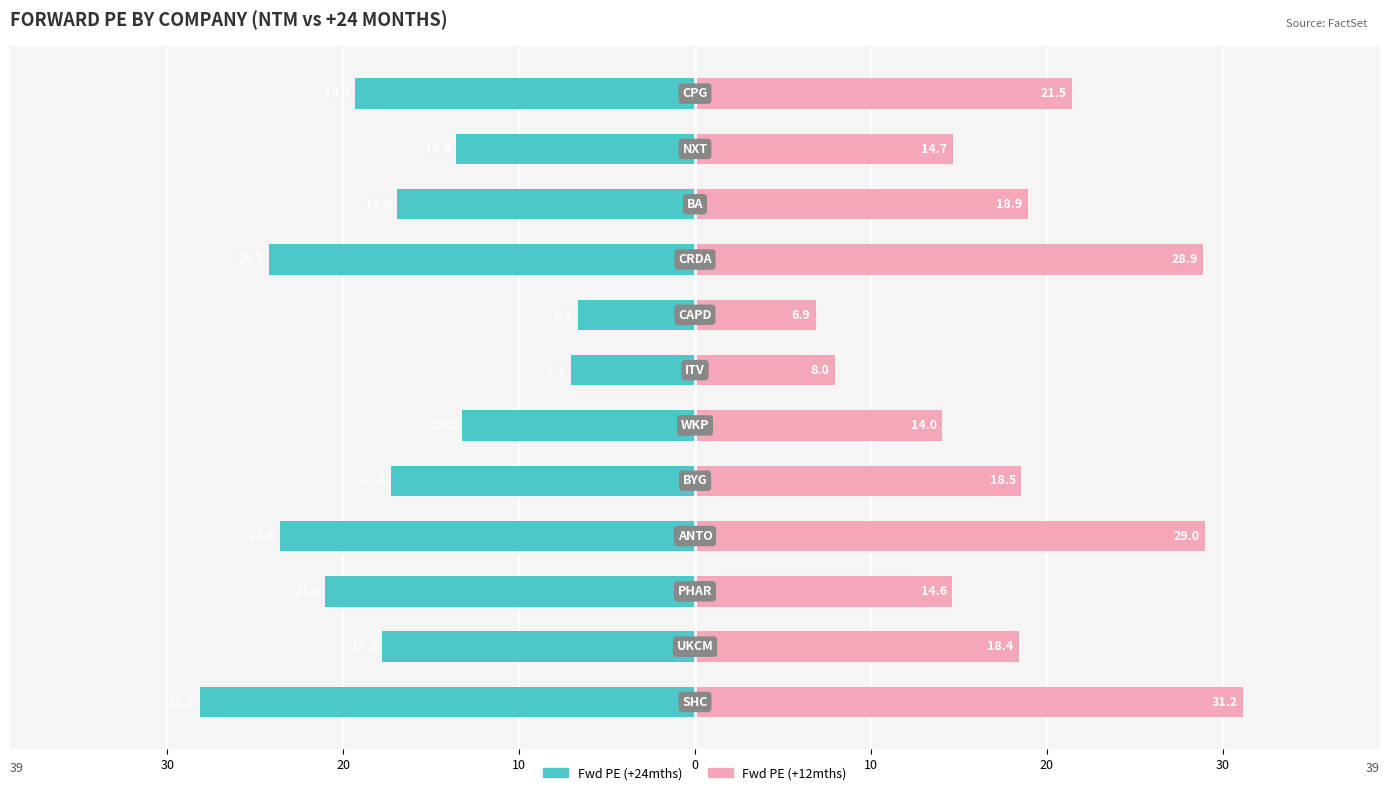

Which series has the largest range (max minus min)?

Fwd PE (+12mths)